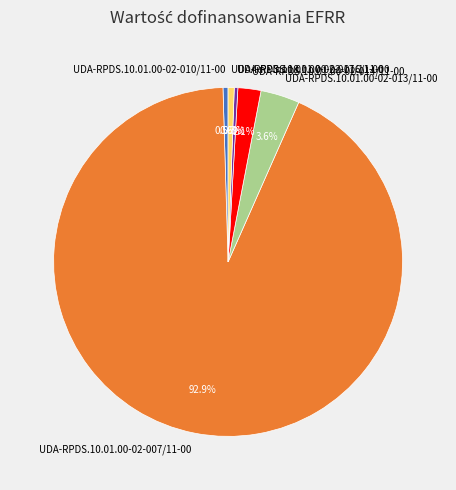

Is there any slice that represents more than half of the pie?

Yes